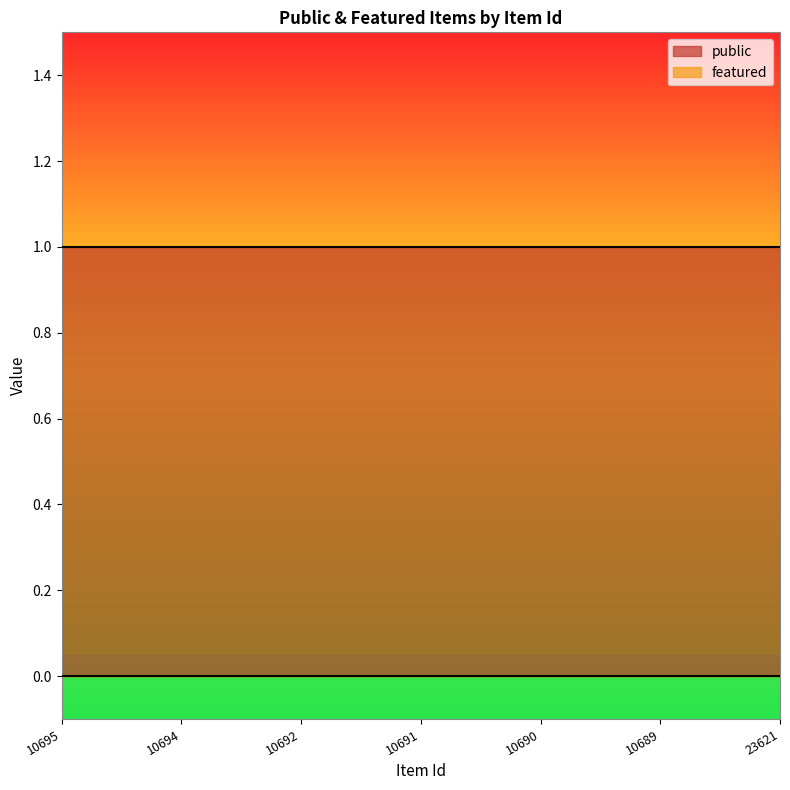

Rank the series by their maximum value, from lowest to highest.

featured, public